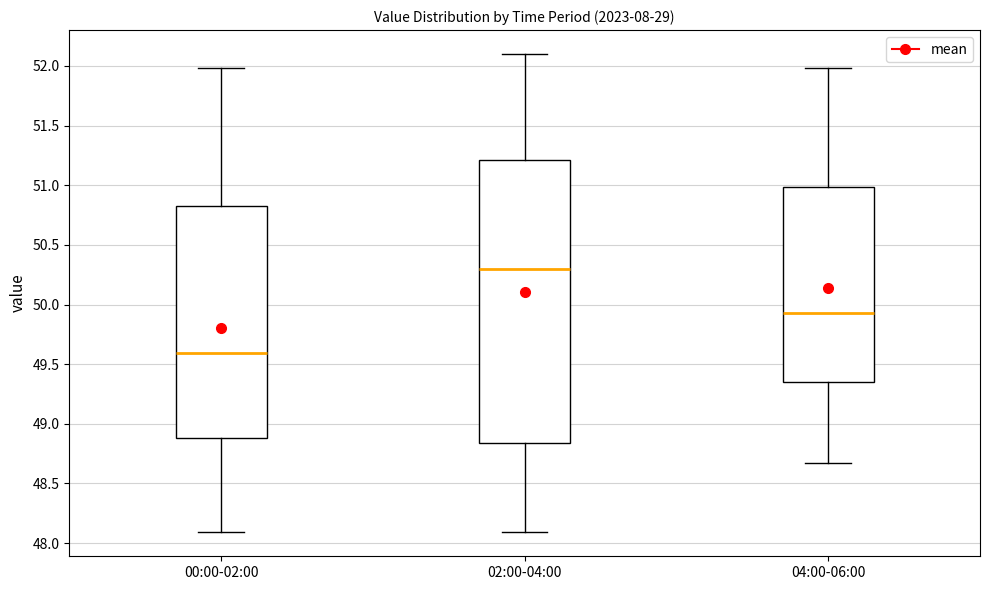

Reading left to right, transcribe this box plot: for each box, give where its median line is, the range the box spans, and where its two whiskers end, as read against the y-axis. The values are not printed on the chart, so give them approximately, as read against the axis.

00:00-02:00: median 49.60, box 48.90 to 50.80, whiskers 48.10 to 52.00
02:00-04:00: median 50.30, box 48.85 to 51.20, whiskers 48.10 to 52.10
04:00-06:00: median 49.95, box 49.35 to 51.00, whiskers 48.65 to 52.00